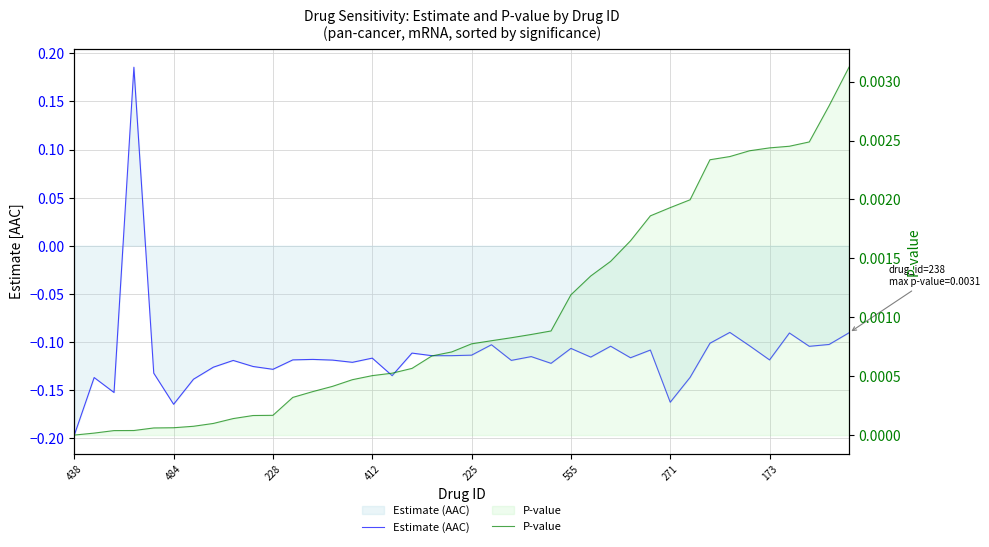

After their last crossing, which series has the higher values: Estimate (AAC) or P-value?

P-value